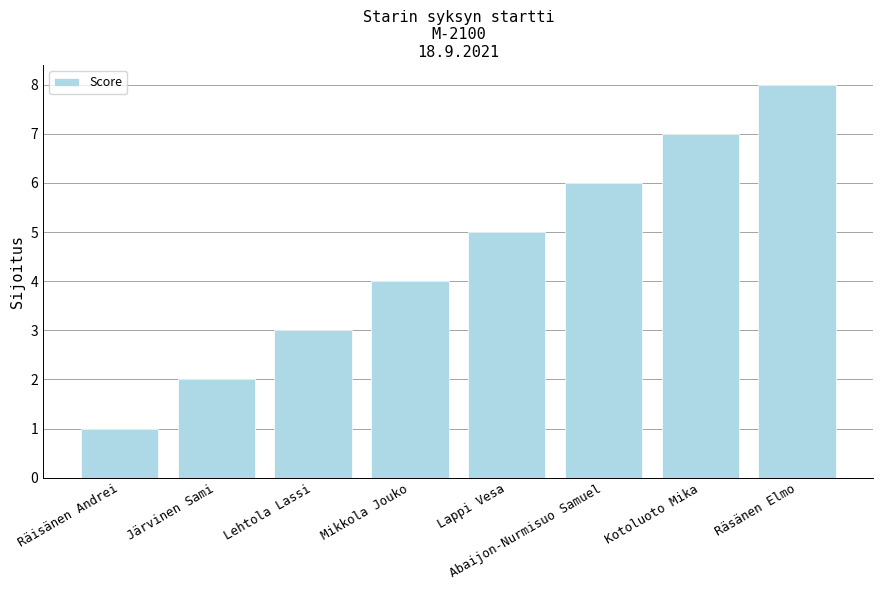

What is the difference between the second highest and minimum values?

6